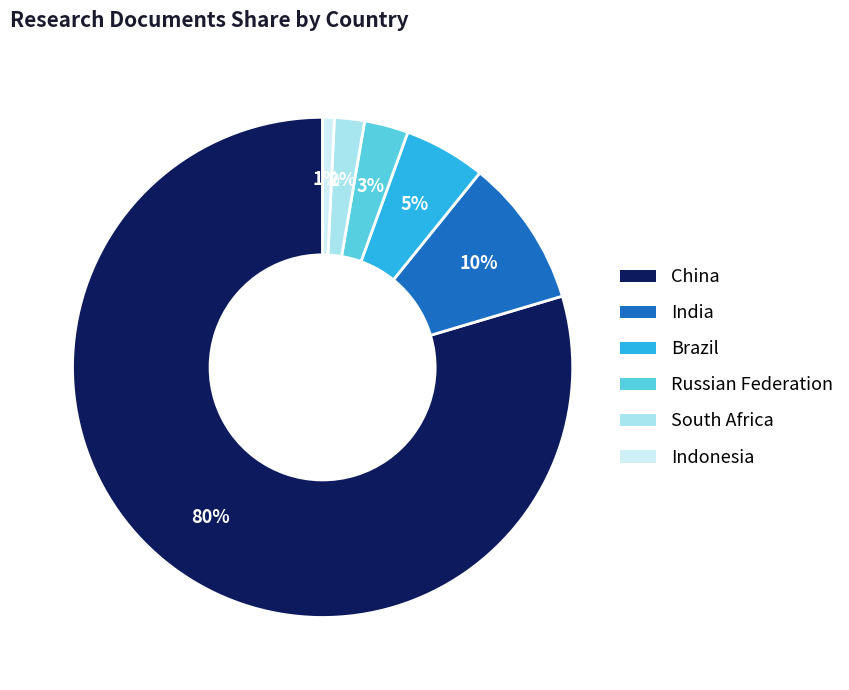

Which has a higher value, South Africa or Brazil?

Brazil